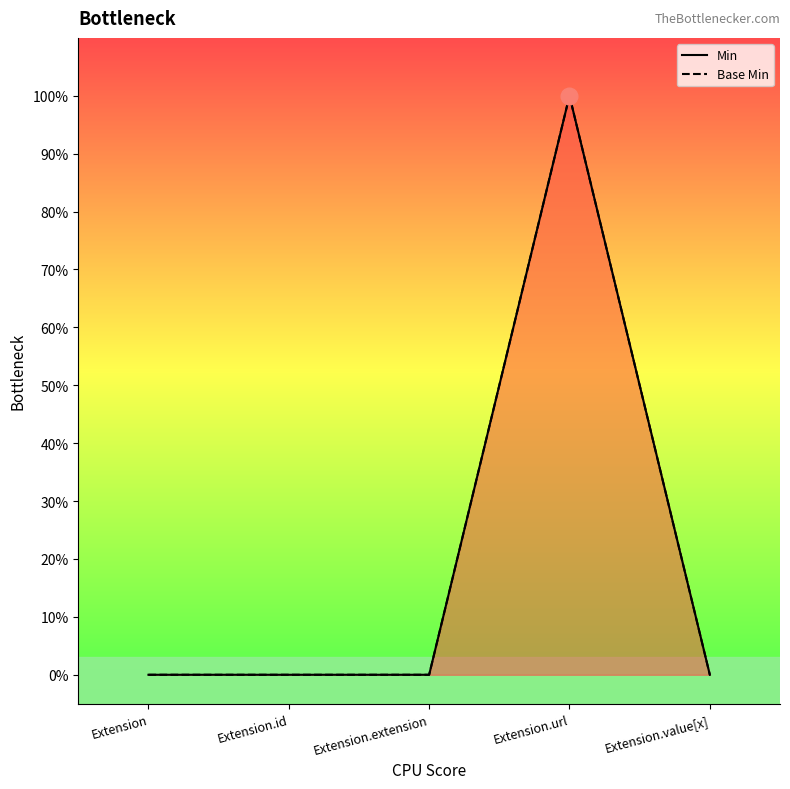

The value of Base Min at Extension.value[x] is 0. True or false?

True